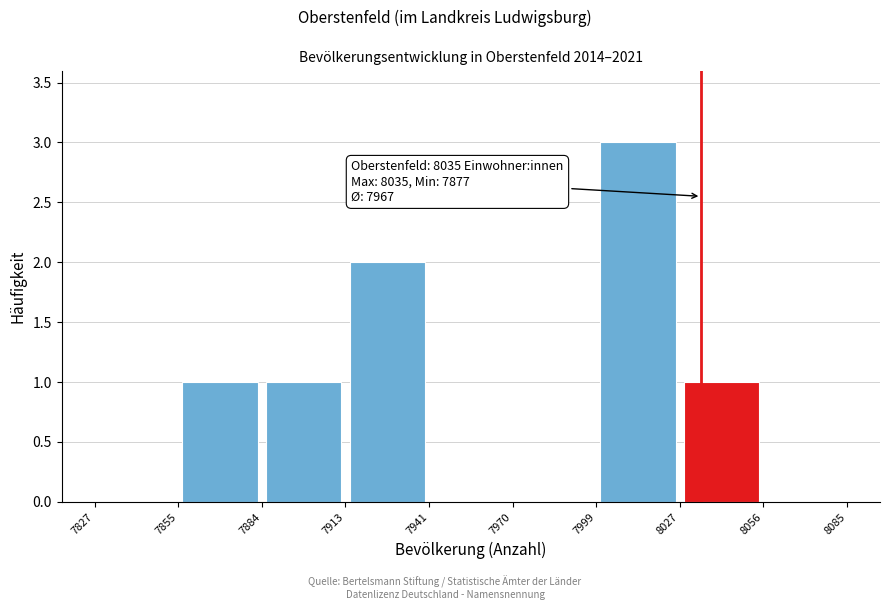

Over which range of the x-axis is the bar tallest?

7999 to 8027